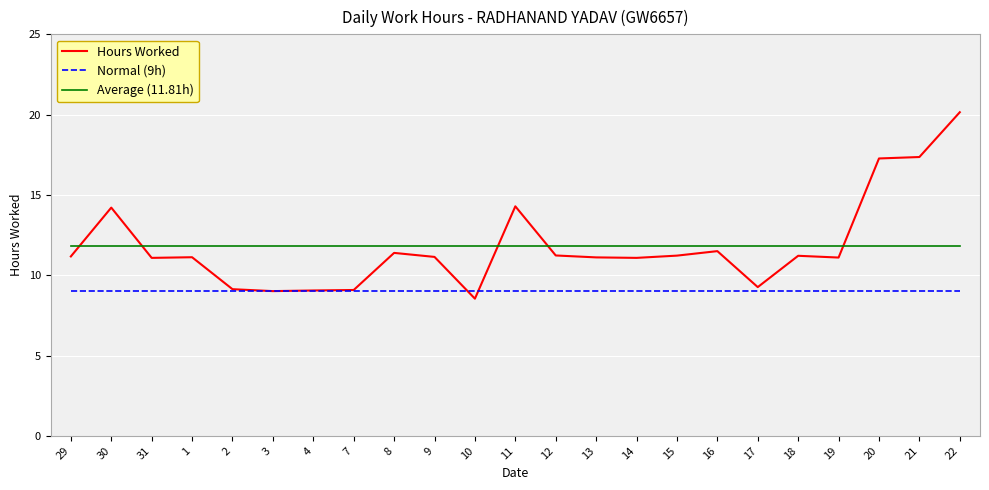

Which series ends up on top after the final intersection of Average (11.81h) and Hours Worked?

Hours Worked